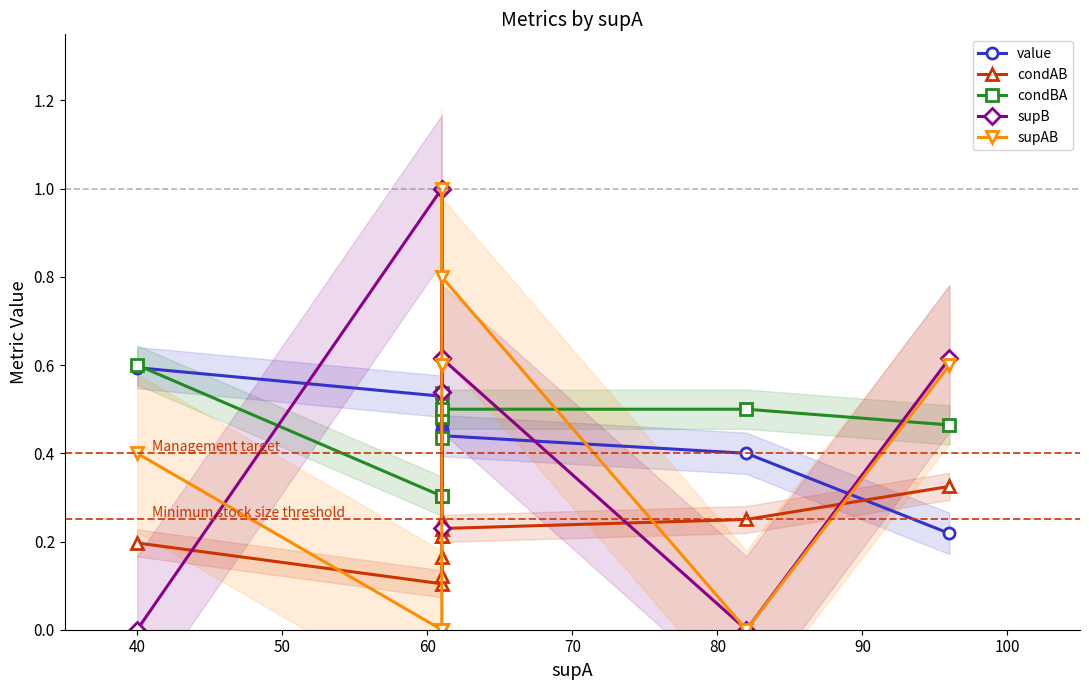

Is this an area chart (filled region under the line)?

No